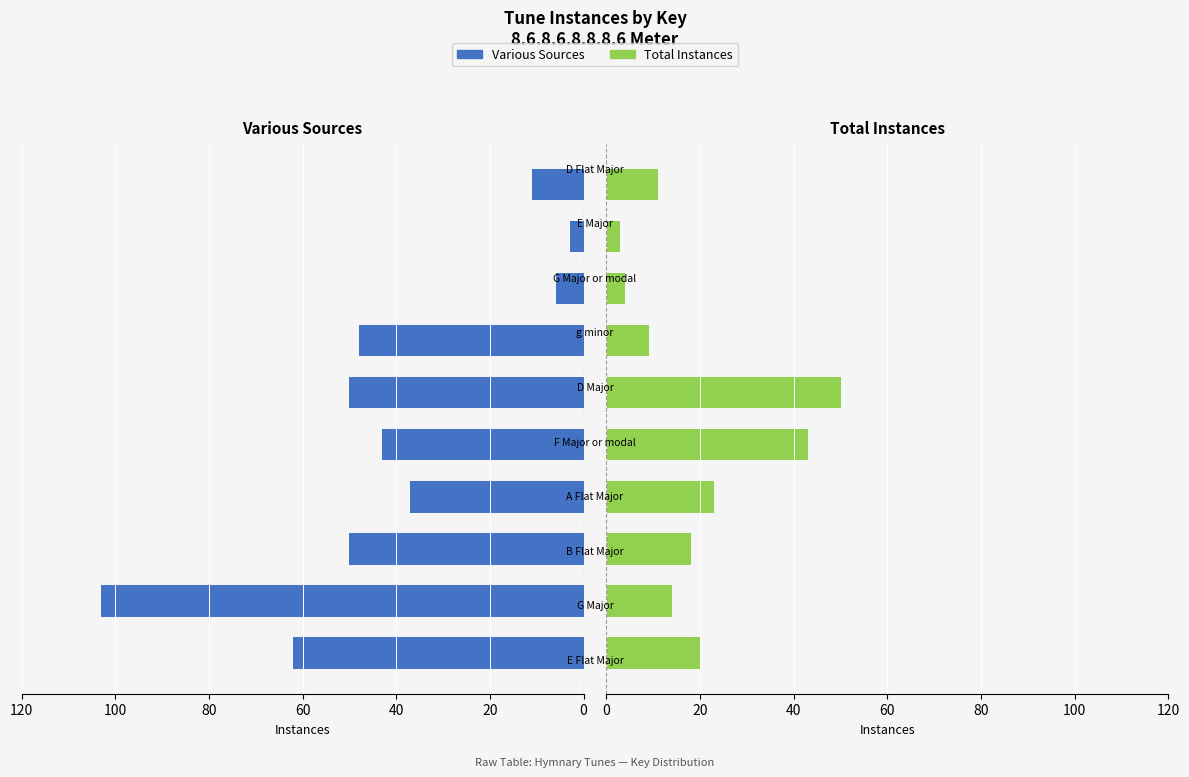

How many bars are there in total?

20